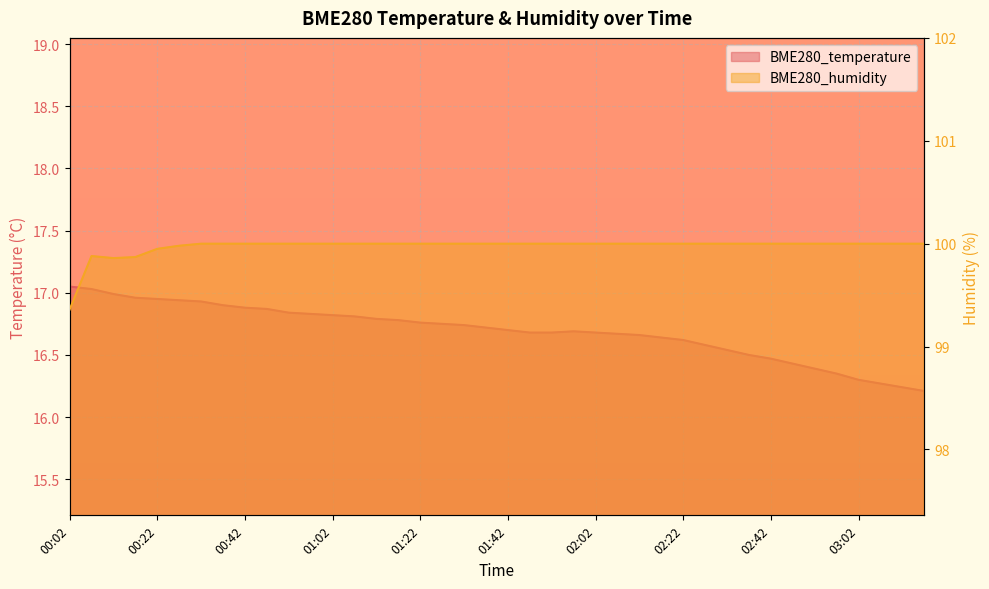

How many interior local valleys does the BME280_humidity series have?

1